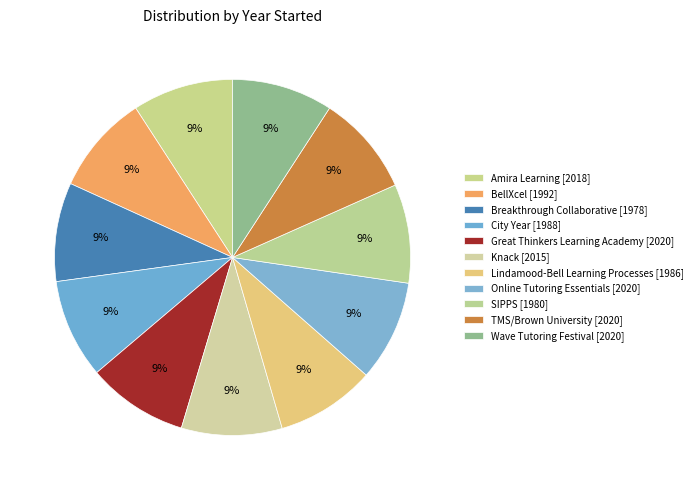

What is the ratio of the value at Breakthrough Collaborative to the value at SIPPS?

1.0